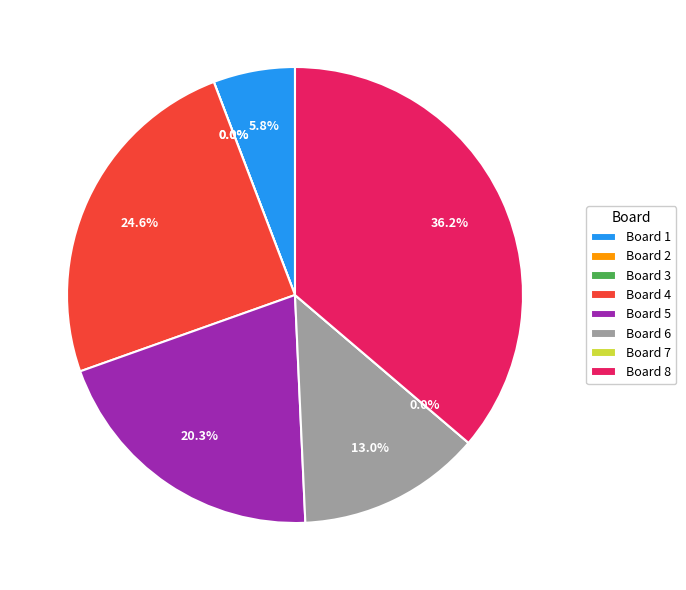

How many segments does this pie chart have?

8